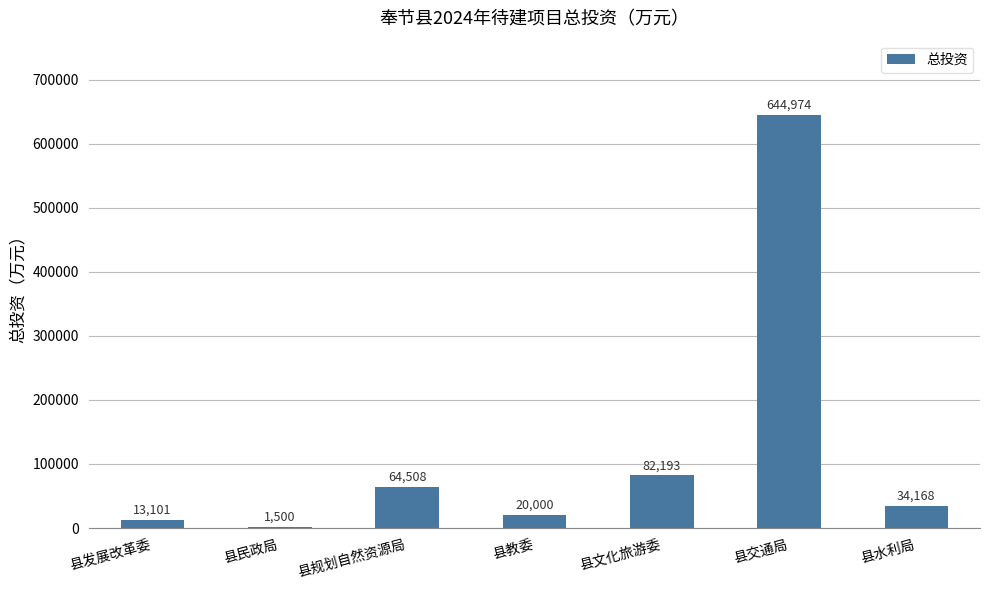

What is the change in value from 县民政局 to 县规划自然资源局?

+63008.0